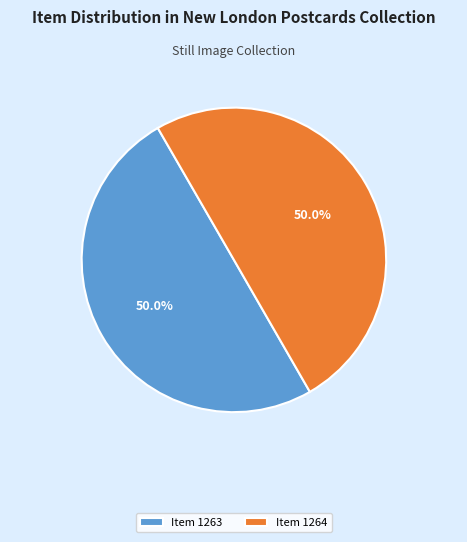

Do Item 1263 and Item 1264 together represent more than half of the pie?

Yes